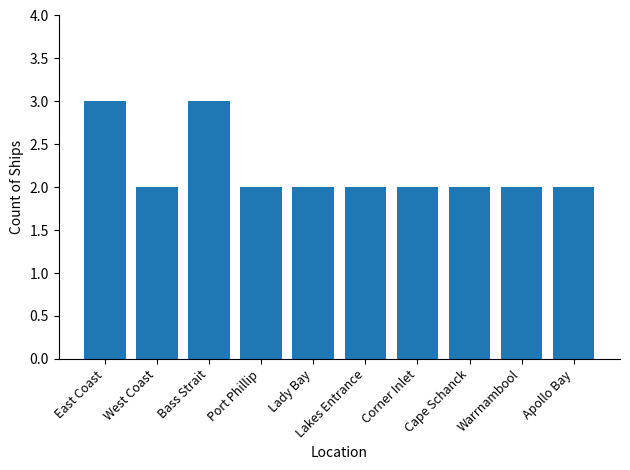

What is the maximum value shown in the chart?

3